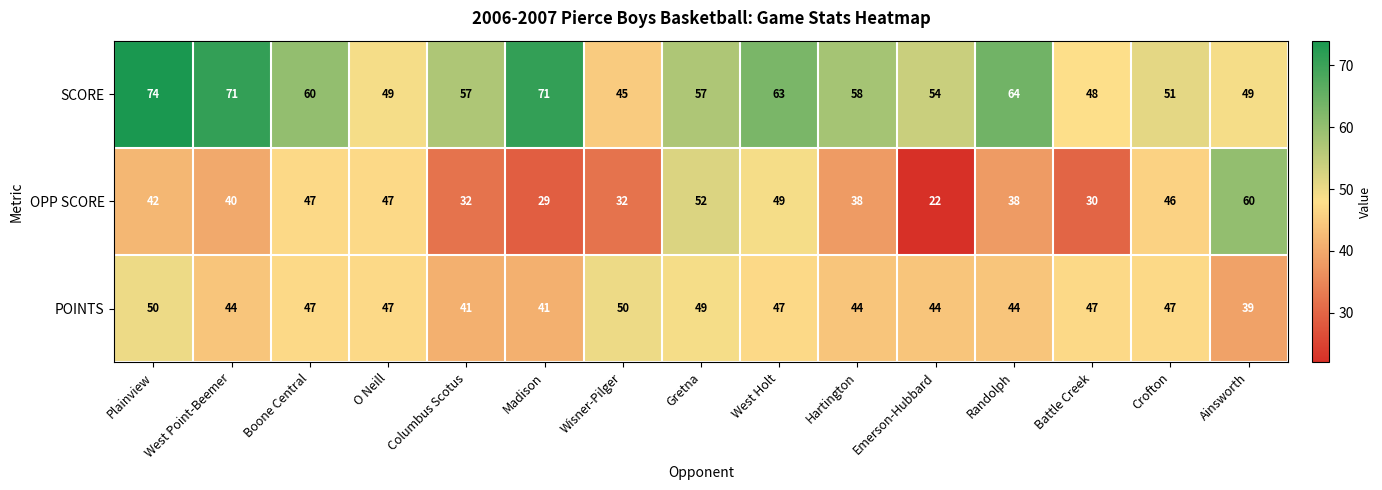

Which category has the lowest value in the OPP SCORE series?

Emerson-Hubbard